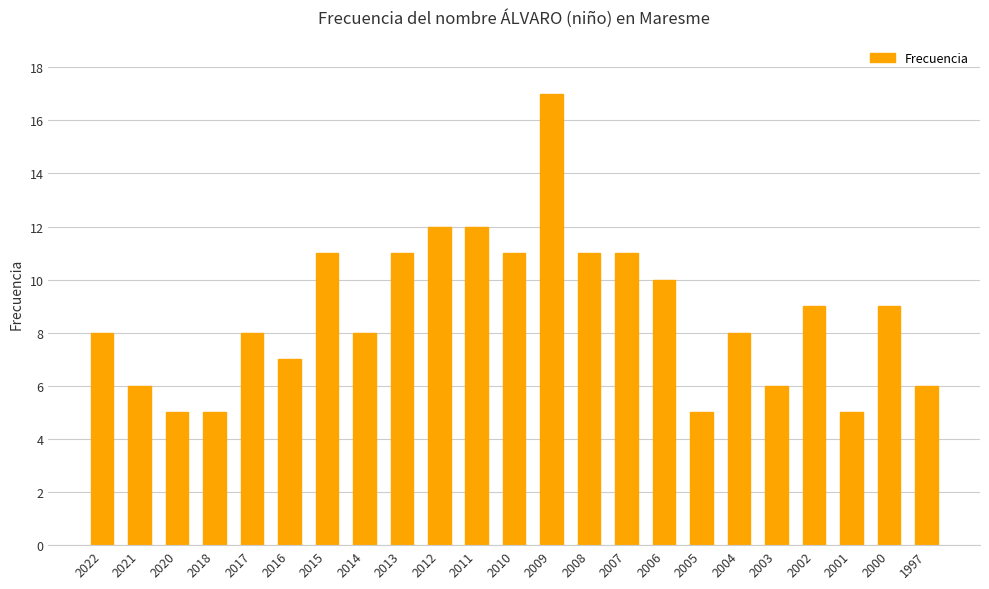

True or false: the data shows 8 at 2014.

True